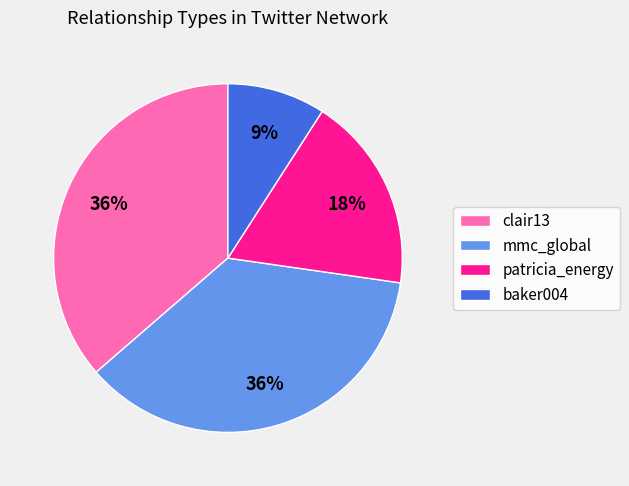

How many slices are in this pie chart?

4